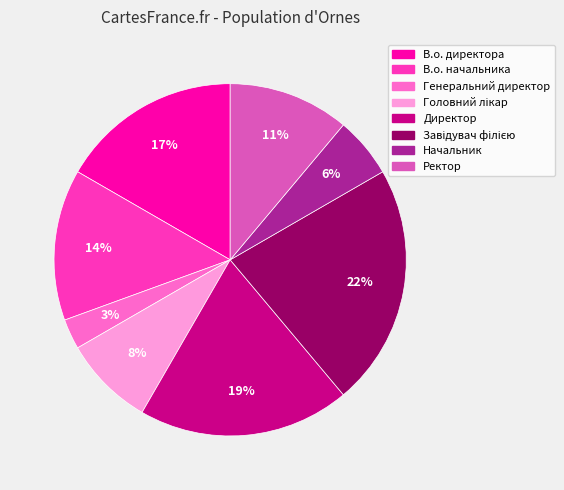

Is it true that В.о. начальника is 14% of the pie?

True